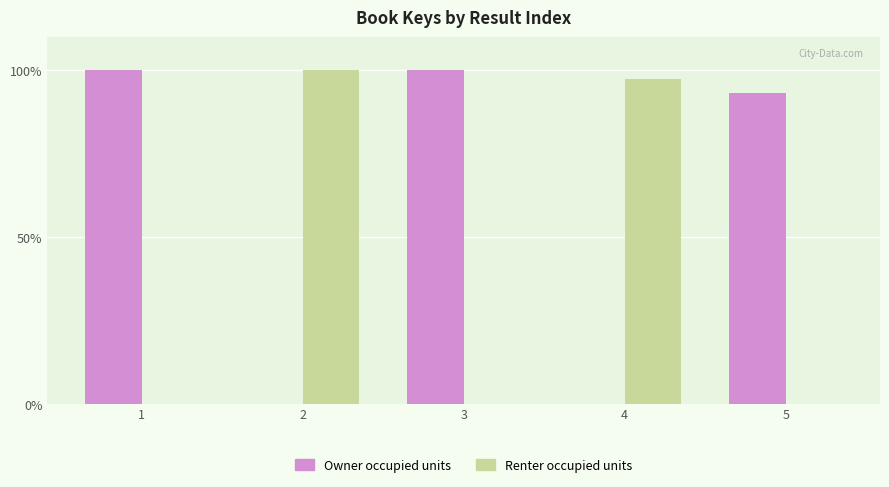

True or false: Renter occupied units has a value of 0.0 at 5.

True